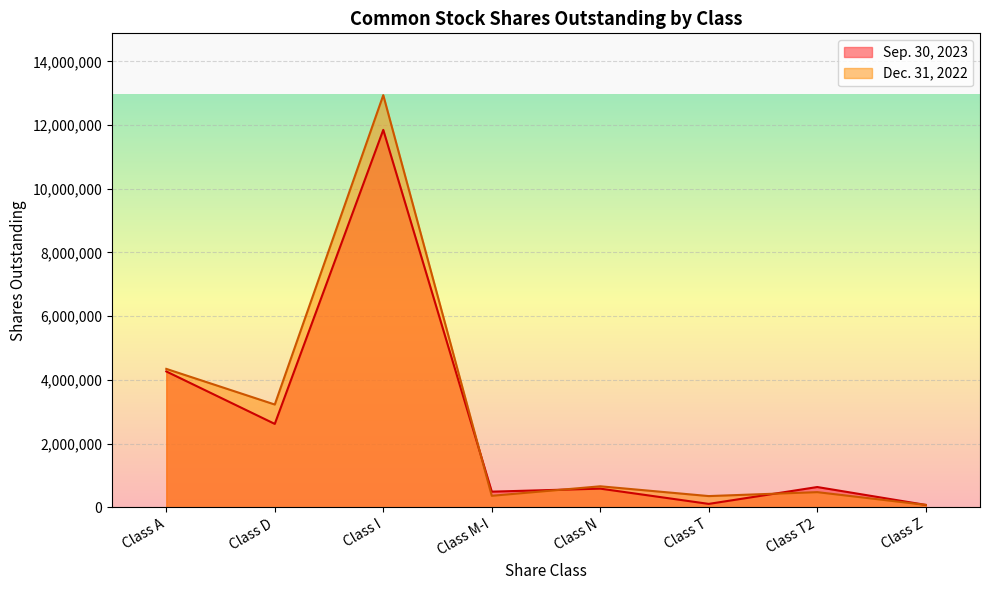

Is it true that Dec. 31, 2022 equals 123226 at Class T?

False